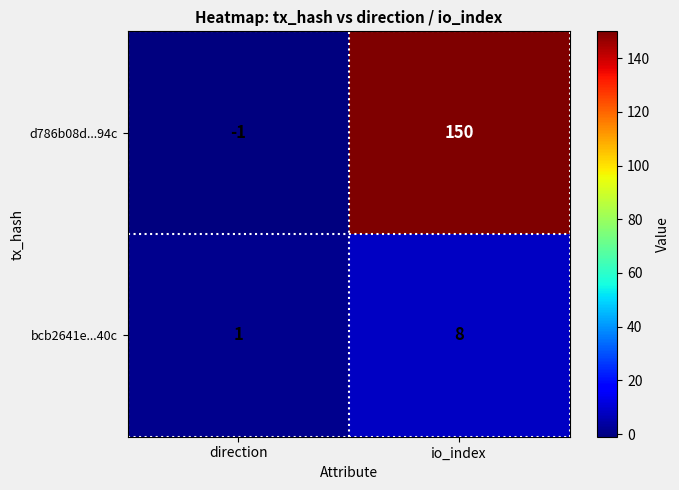

Reading left to right, transcribe all the data shown in this chart.

d786b08d...94c: -1	150
bcb2641e...40c: 1	8